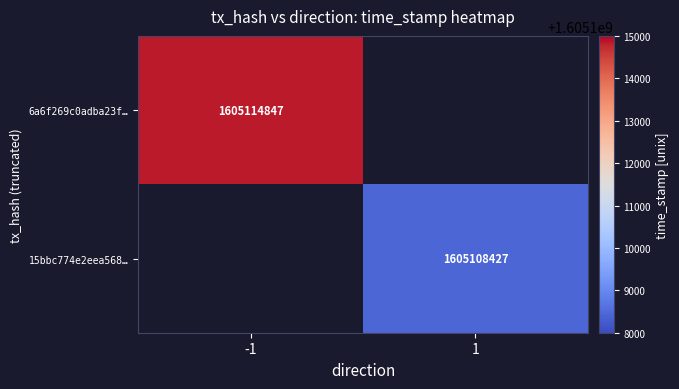

The 15bbc774e2eea568… series shows 2569632634.6 at 1. True or false?

False